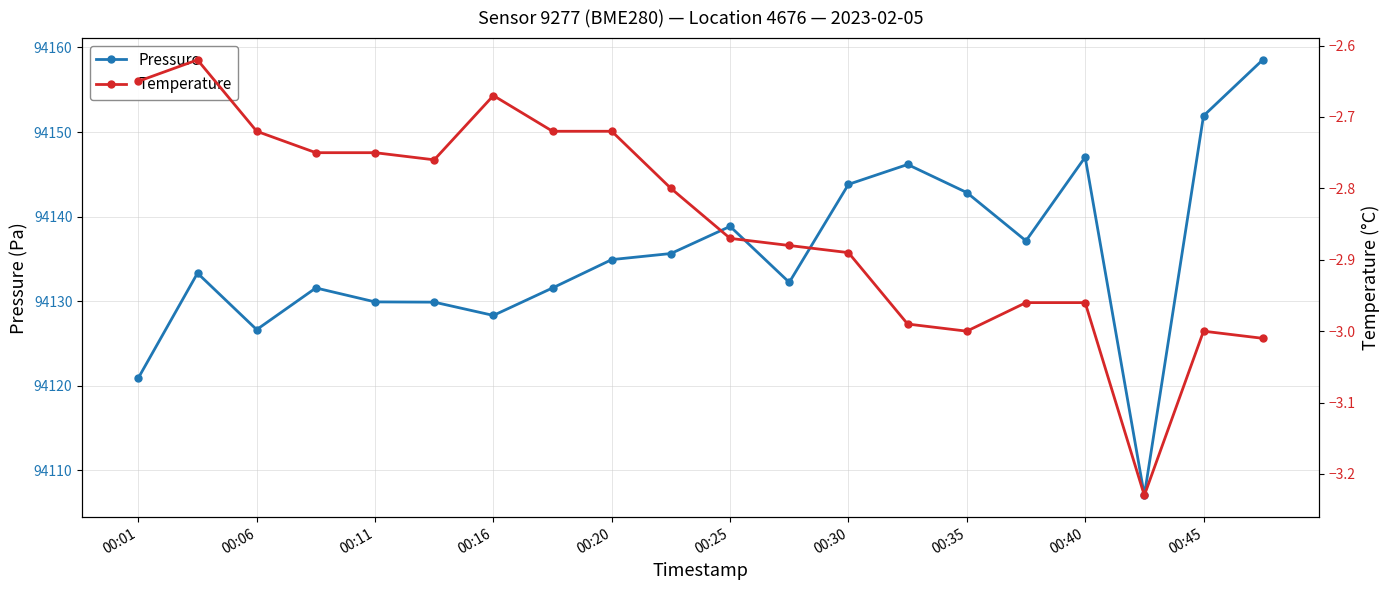

What are all the series names shown in the legend?

Pressure, Temperature